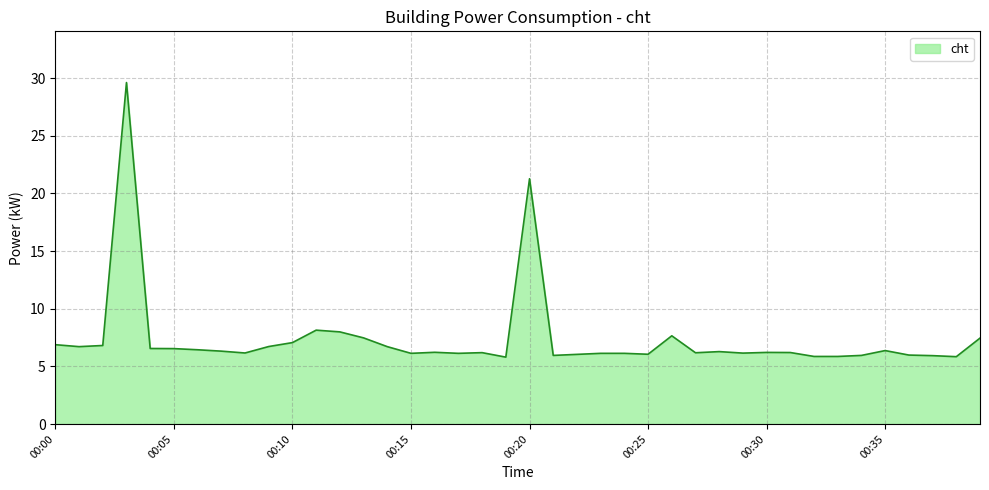

What is the maximum value shown in the chart?

29.6